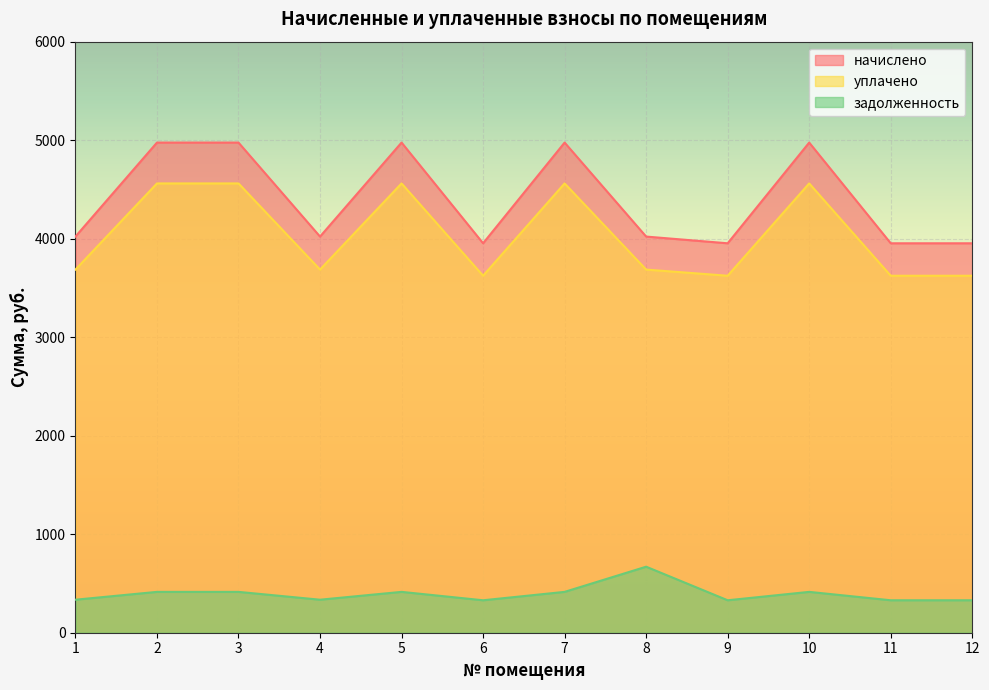

Which series has the largest range (max minus min)?

начислено